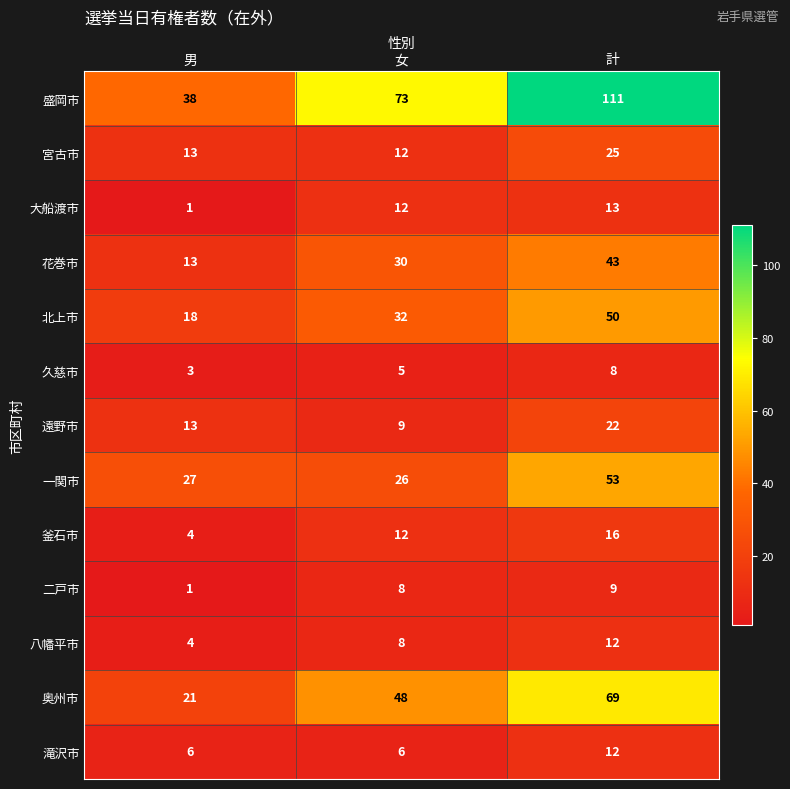

What is the lowest value of the 宮古市 series?

12